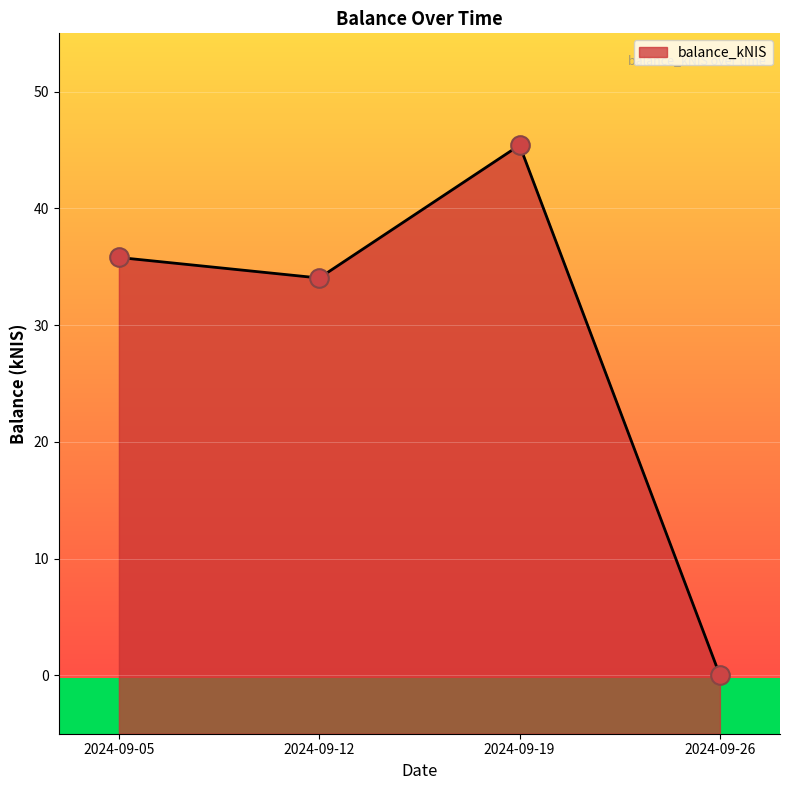

What is the change in value from 2024-09-12 to 2024-09-19?

+11.4